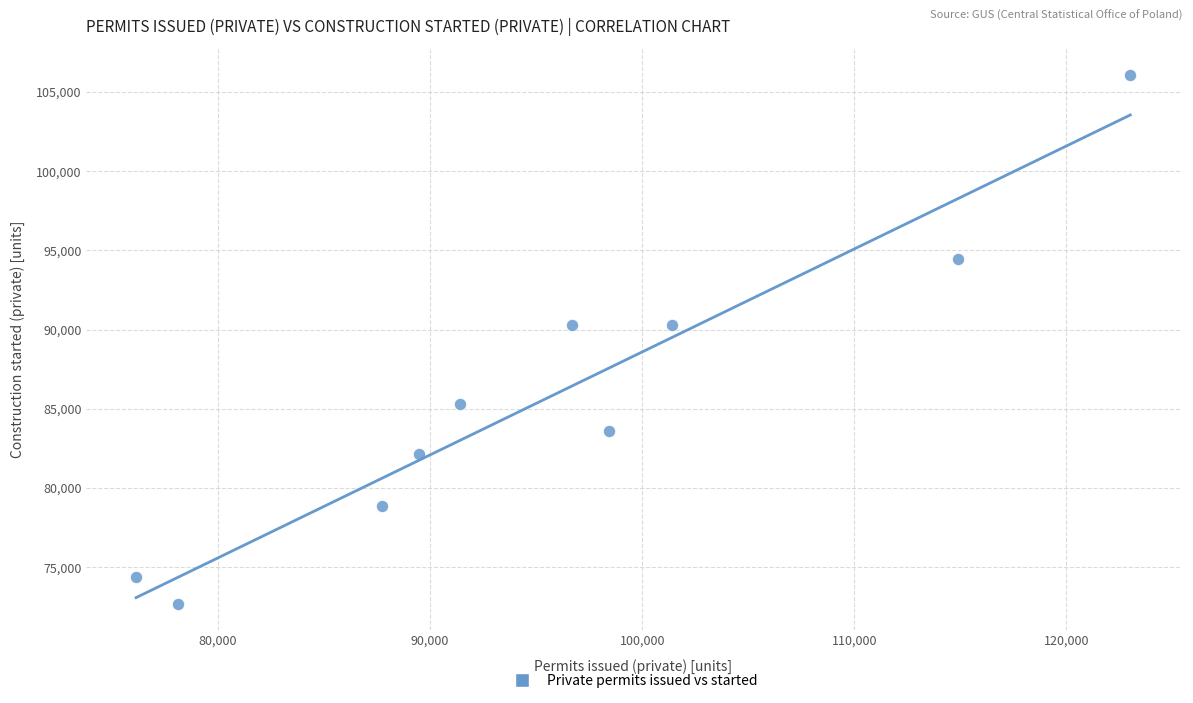

What is the range of Y values (max minus min)?

33374